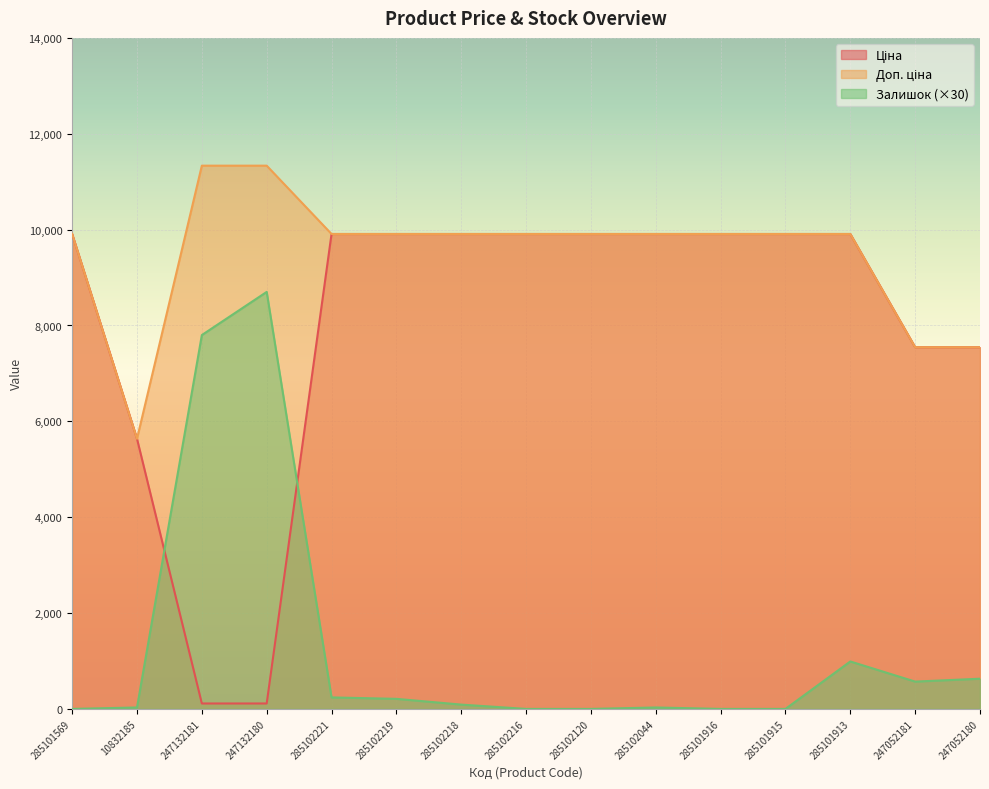

What is the difference between the highest and lowest values at 285101569?

9908.5